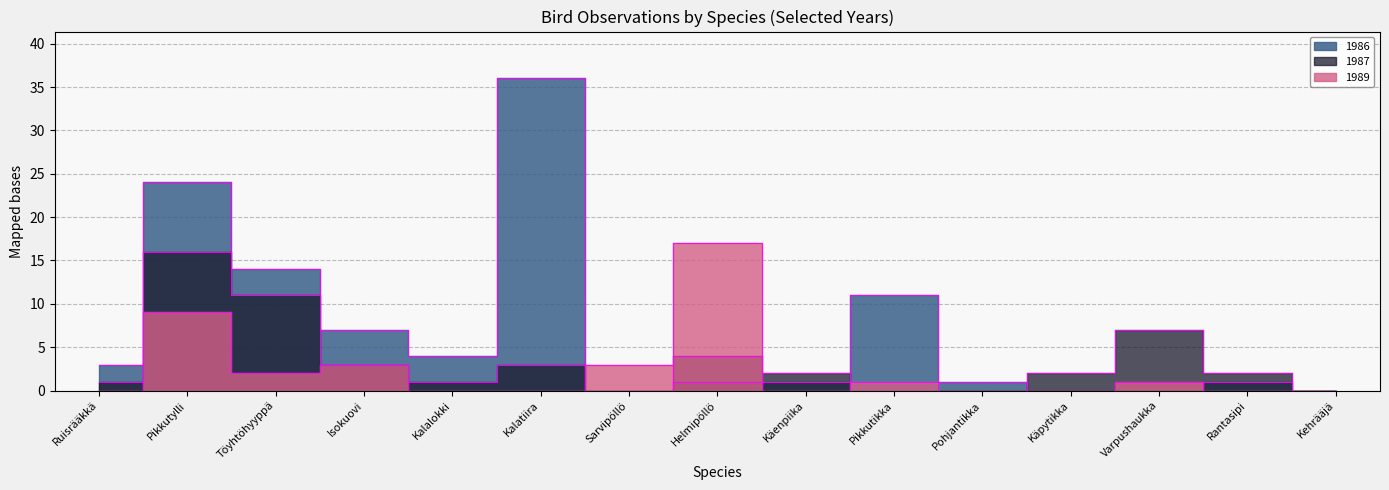

At which label does 1986 first exceed 1?

Ruisrääkkä